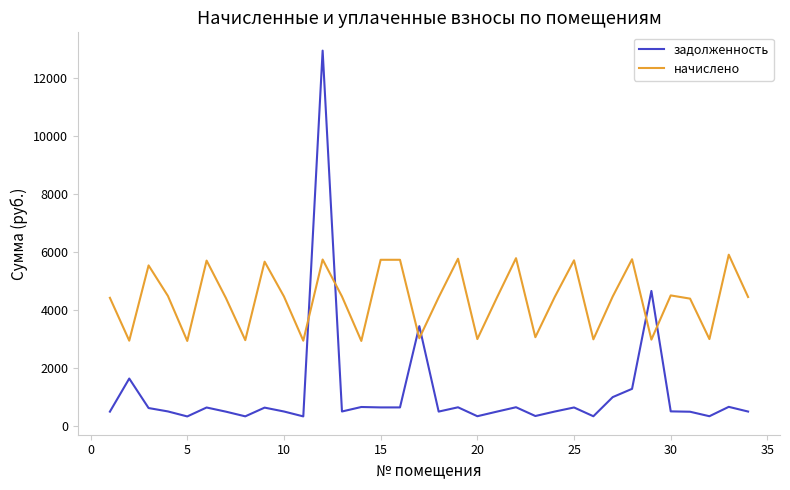

What is the difference between the maximum and minimum values in the задолженность series?

12610.1